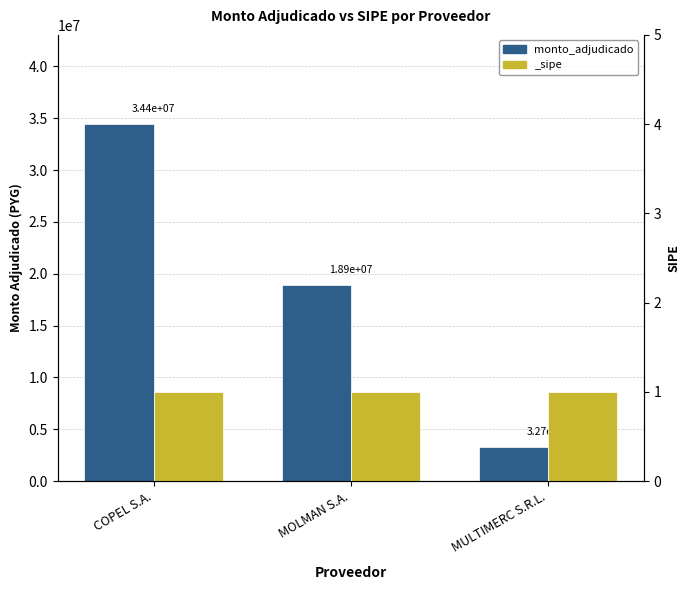

Reading left to right, list all the values displayed in this chart.

34425000	18876000	3270000